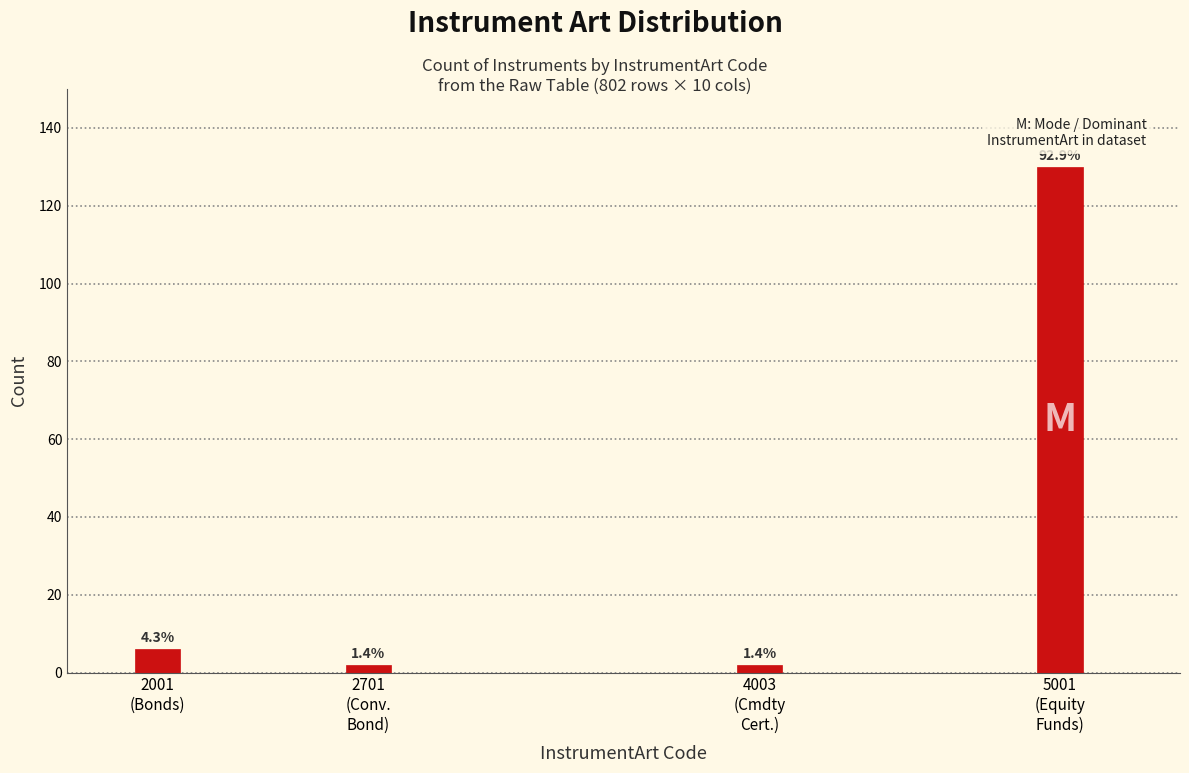

How many bars are there in total?

4